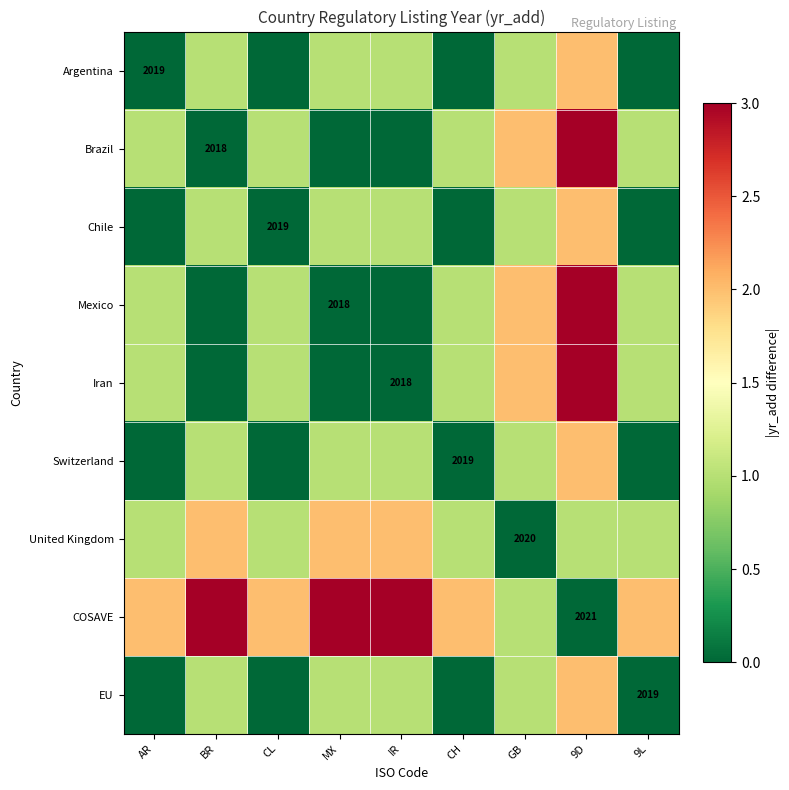

Where is COSAVE nearest to the value 1?

GB